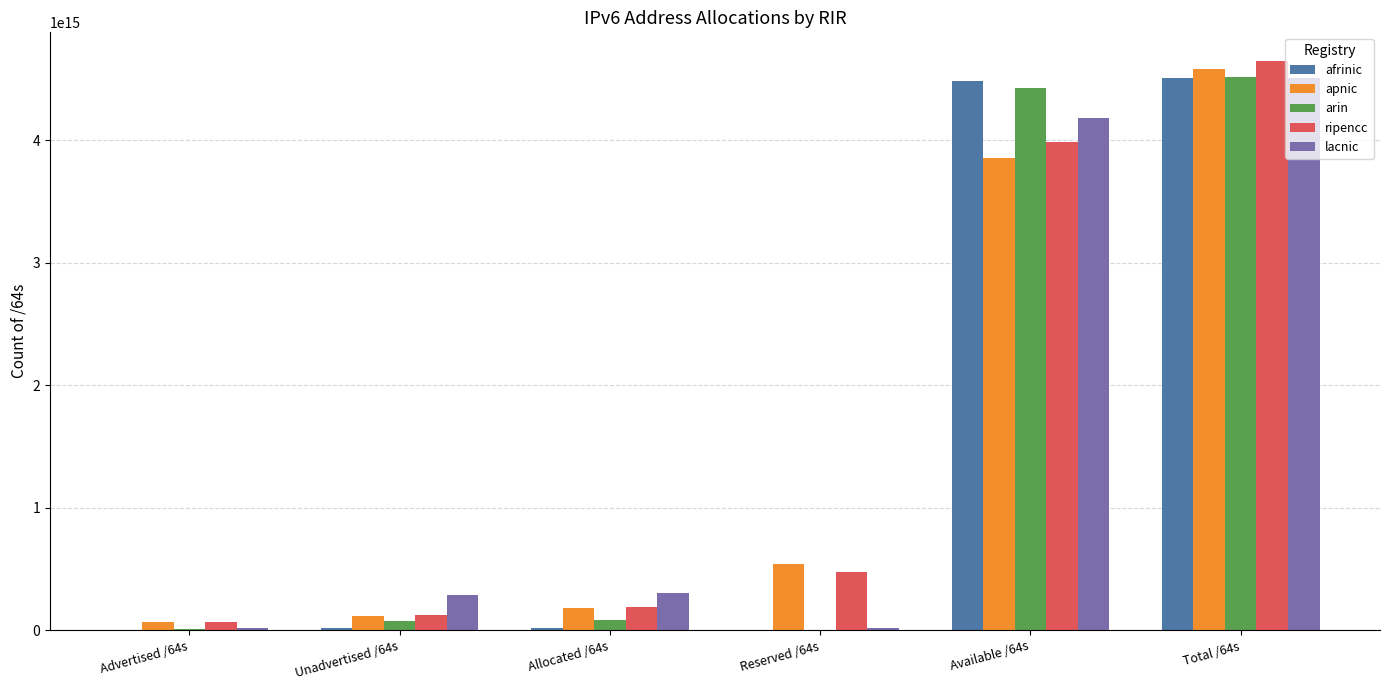

Is the value of arin at Reserved /64s greater than the value of lacnic at Allocated /64s?

No